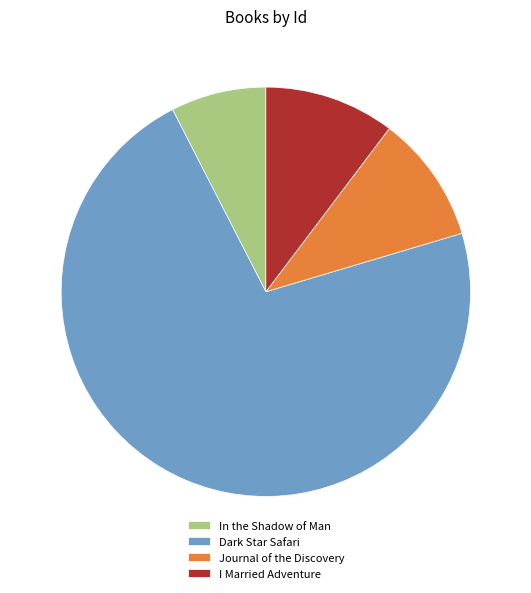

The Dark Star Safari slice represents 63% of the pie. True or false?

False